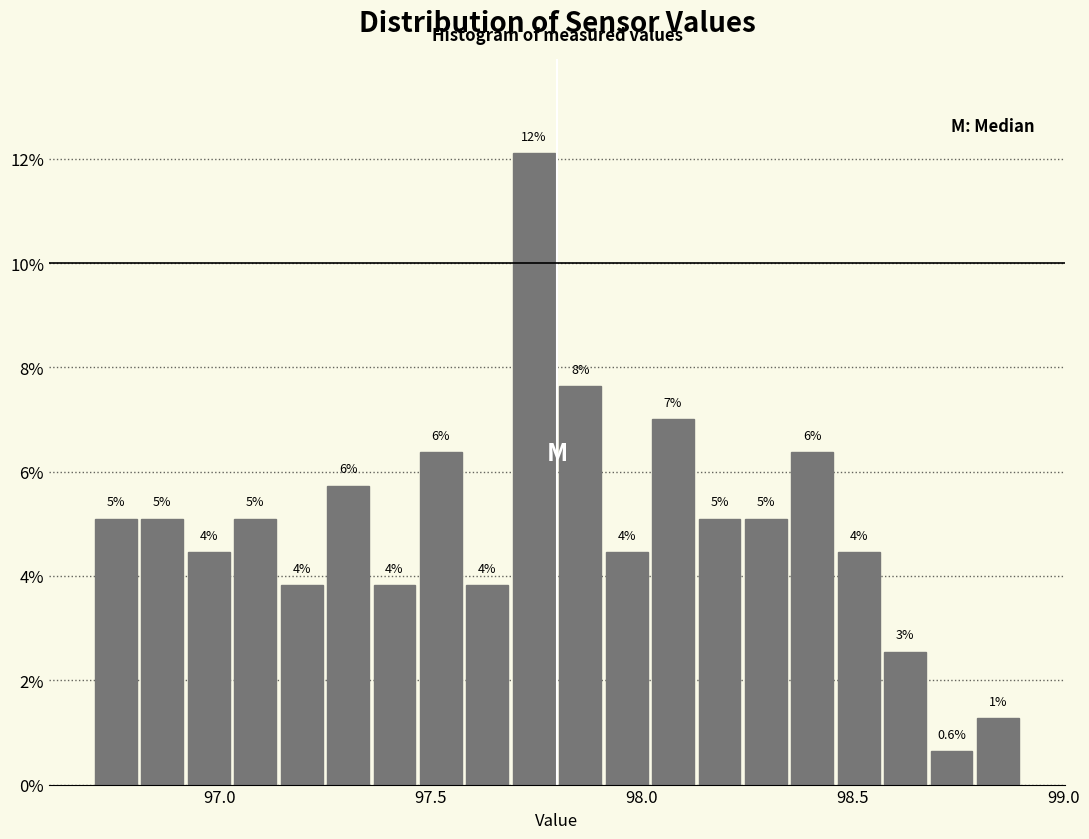

Around what value on the x-axis is the tallest bar? Give the approximate position of its centre, as read against the axis.

97.75